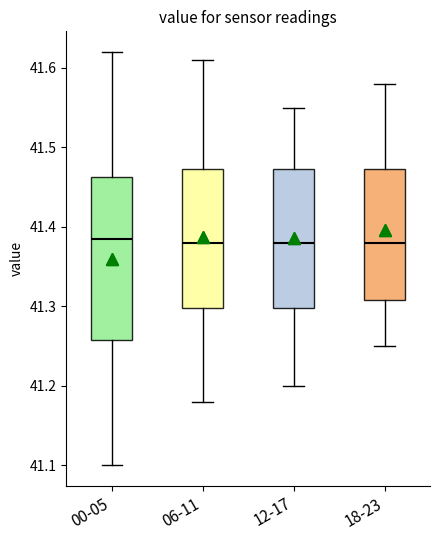

Reading left to right, transcribe this box plot: for each box, give where its median line is, the range the box spans, and where its two whiskers end, as read against the y-axis. The values are not printed on the chart, so give them approximately, as read against the axis.

00-05: median 41.39, box 41.26 to 41.46, whiskers 41.10 to 41.62
06-11: median 41.38, box 41.30 to 41.47, whiskers 41.18 to 41.61
12-17: median 41.38, box 41.30 to 41.47, whiskers 41.20 to 41.55
18-23: median 41.38, box 41.31 to 41.47, whiskers 41.25 to 41.58